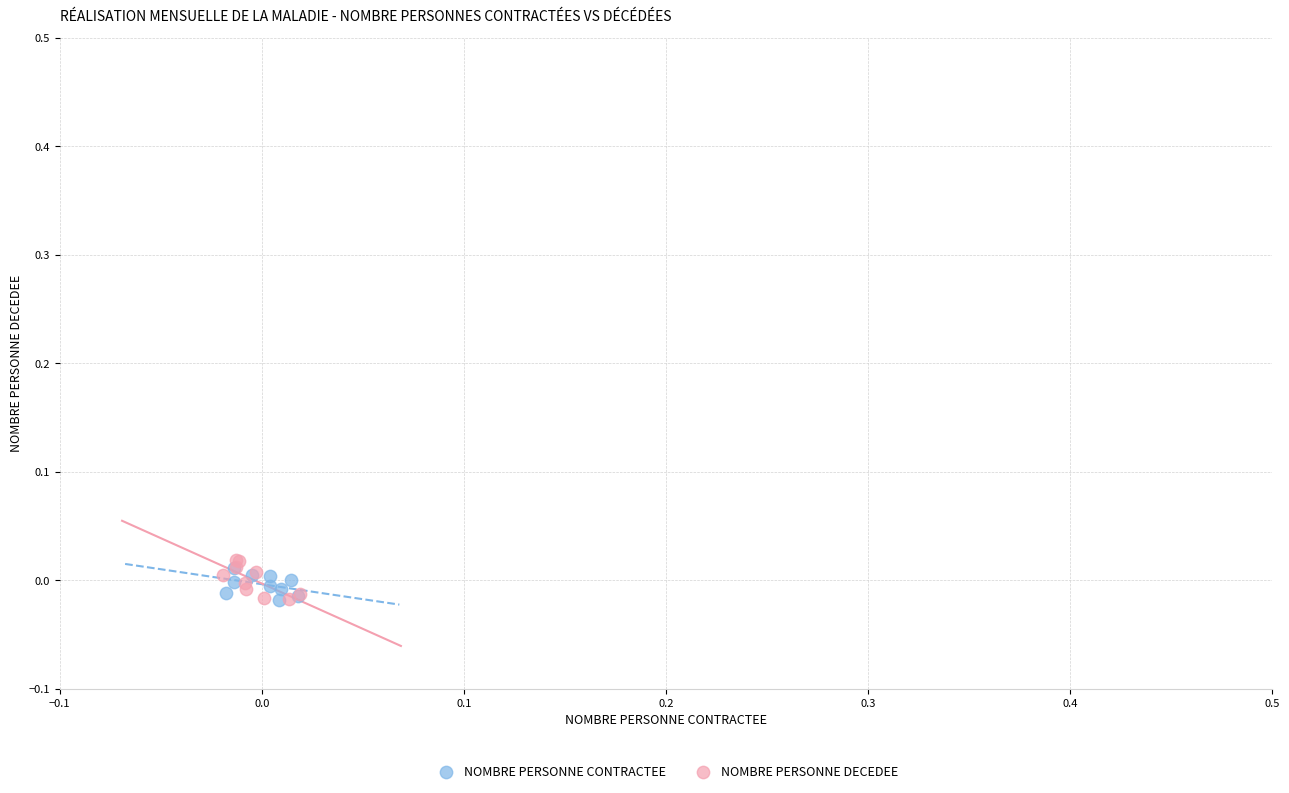

What are all the series names shown in the legend?

NOMBRE PERSONNE CONTRACTEE, NOMBRE PERSONNE DECEDEE